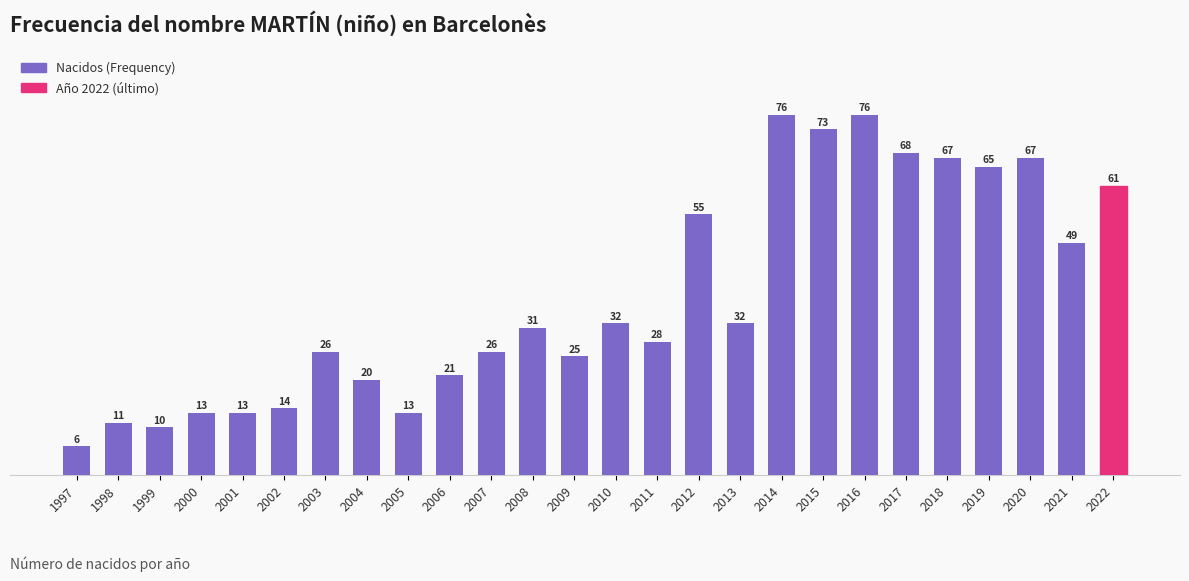

What value does the data have at 2022?

61